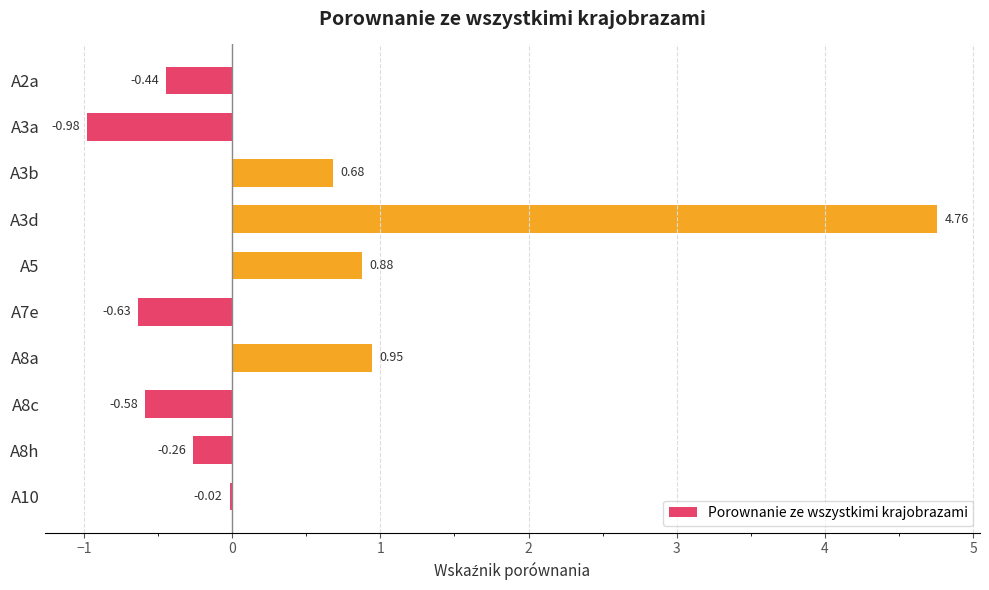

What is the sum of the values at A7e and A8c?

-1.2